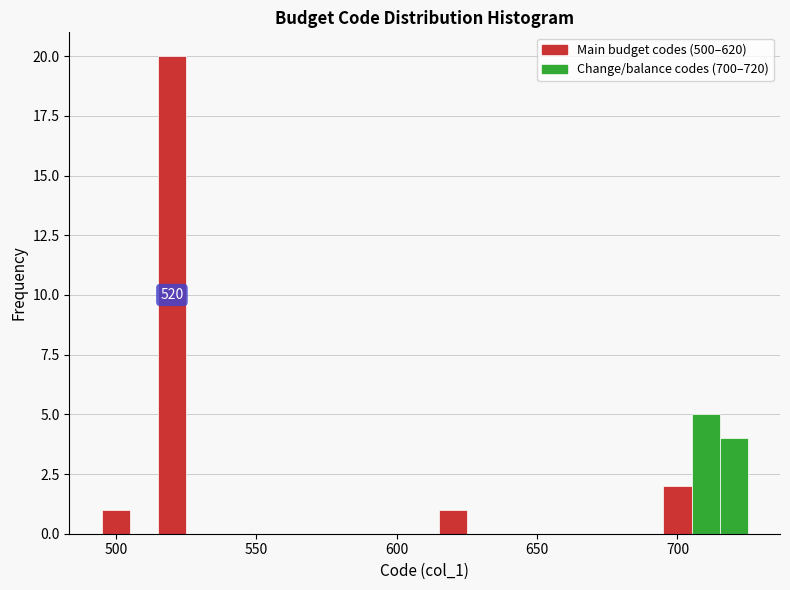

Around what value on the x-axis is the tallest bar? Give the approximate position of its centre, as read against the axis.

520